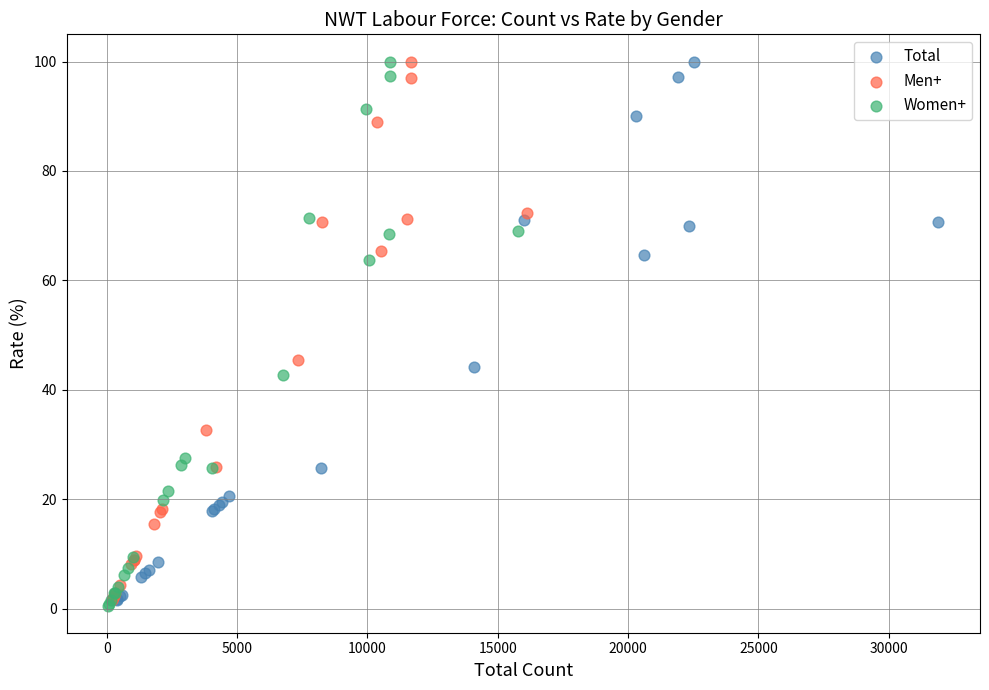

What are all the series names shown in the legend?

Total, Men+, Women+